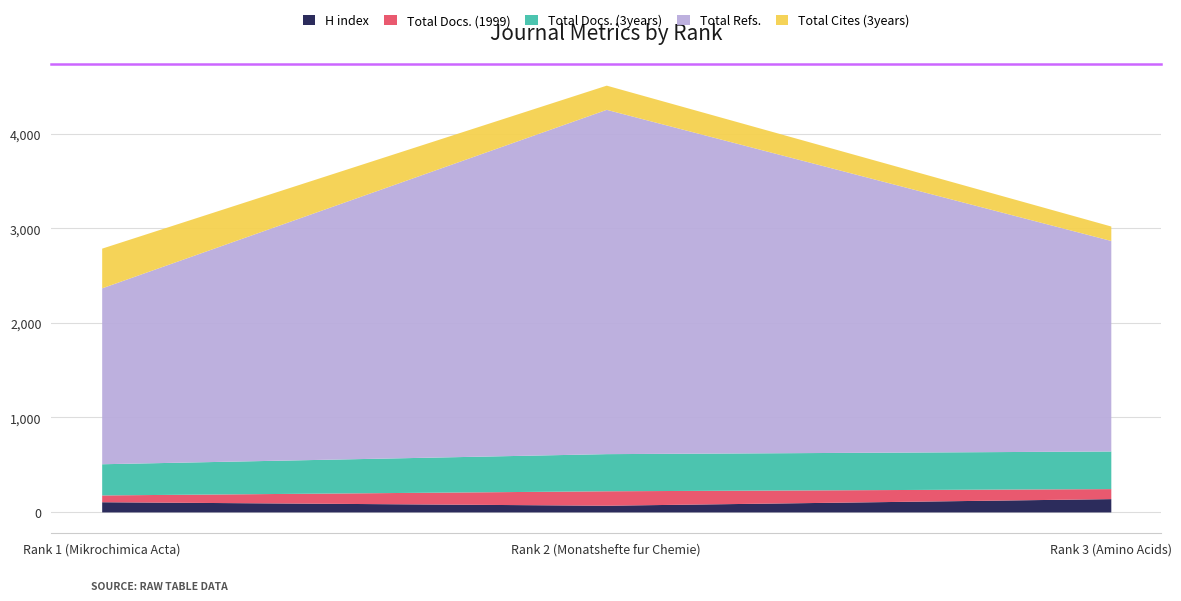

List the series in order of their peak value, highest first.

Total Refs., Total Cites (3years), Total Docs. (3years), Total Docs. (1999), H index